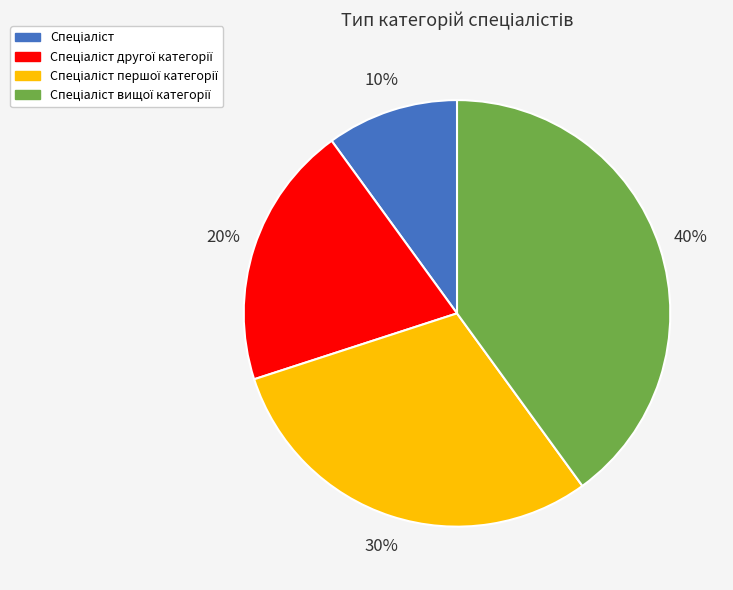

To the nearest percent, what is the difference between the largest and smallest slice percentages?

30%